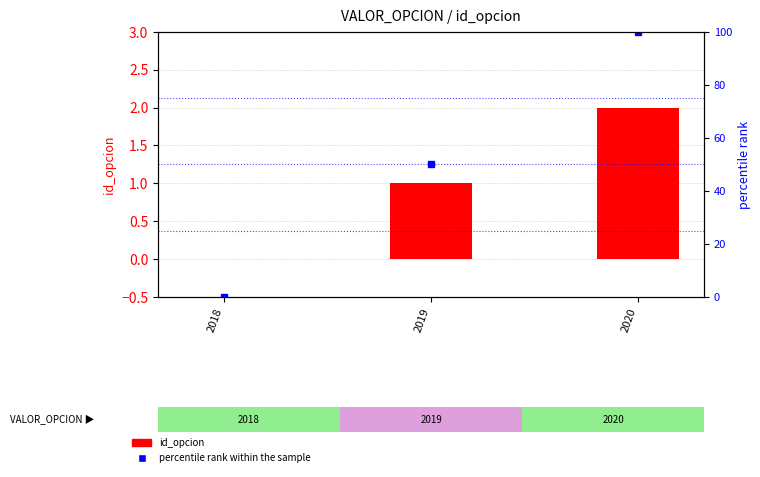

Reading left to right, transcribe all the data shown in this chart.

id_opcion: 2018=0	2019=1	2020=2
percentile rank within the sample: 2018=0	2019=50	2020=100